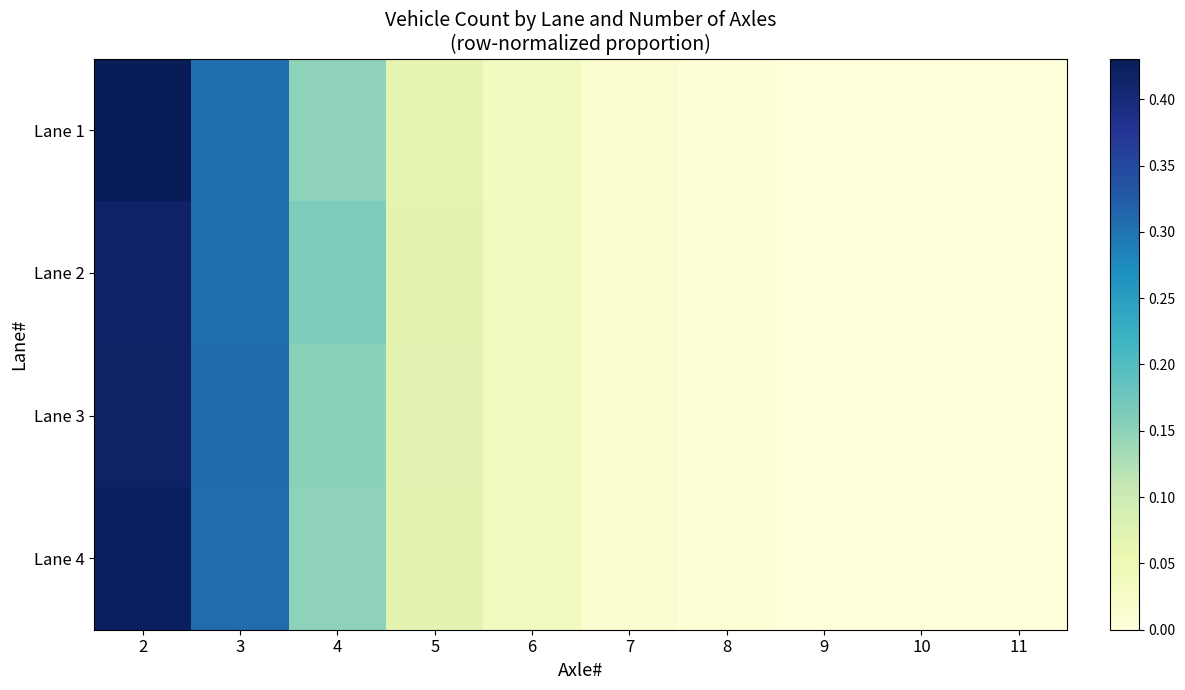

At how many categories does at least one series exceed 0?

9